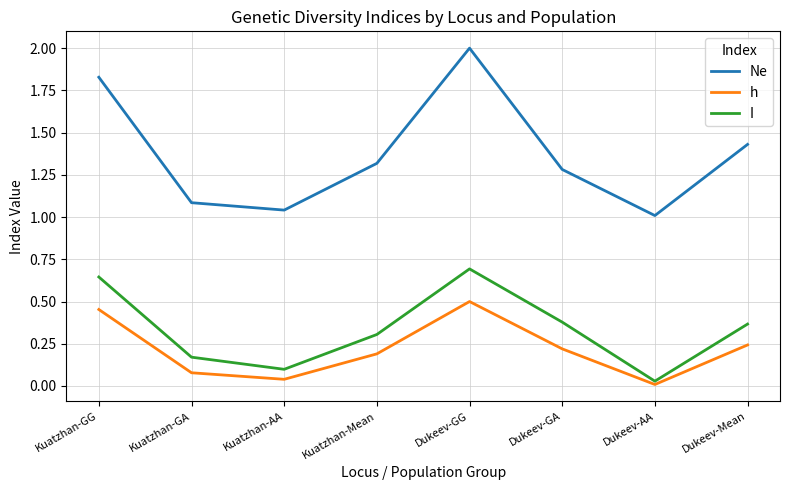

True or false: Ne and h cross at least once.

False